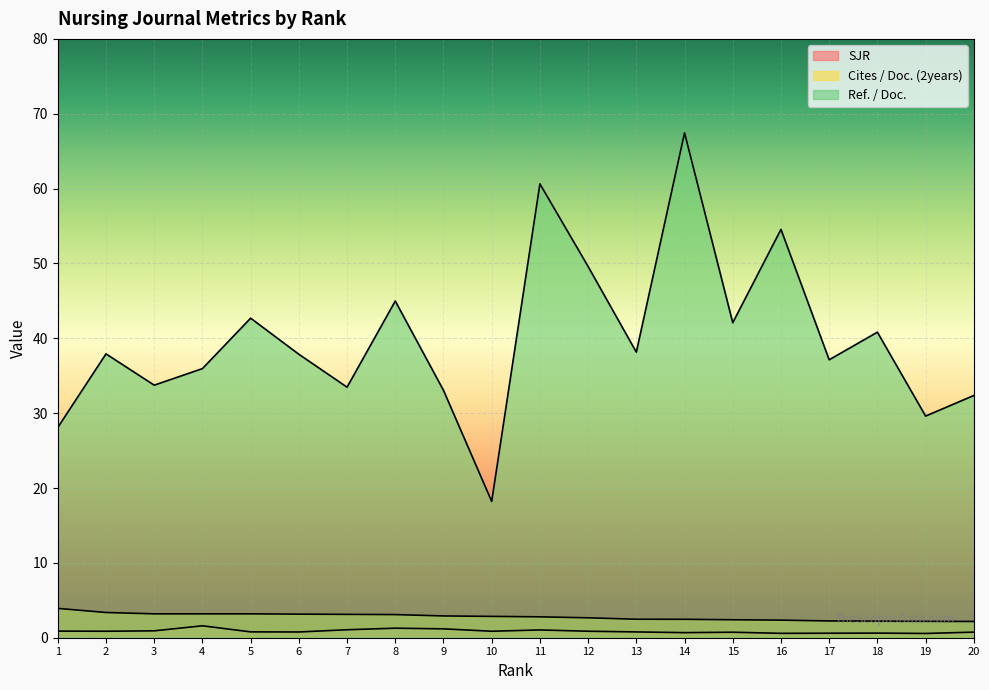

At which category does SJR reach its first local valley?

2